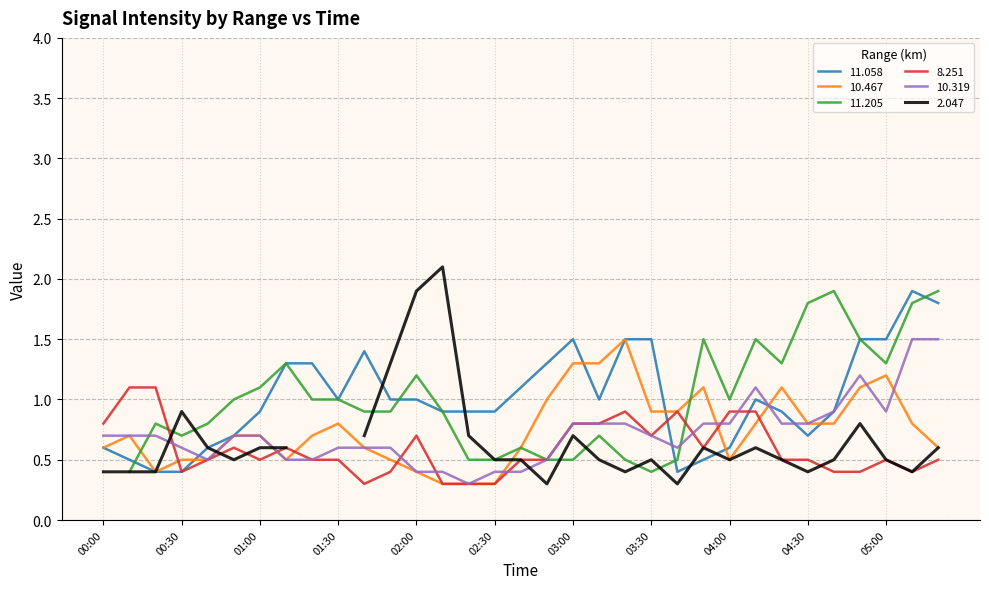

The value of 11.058 at 03:00 is 1.5. True or false?

True